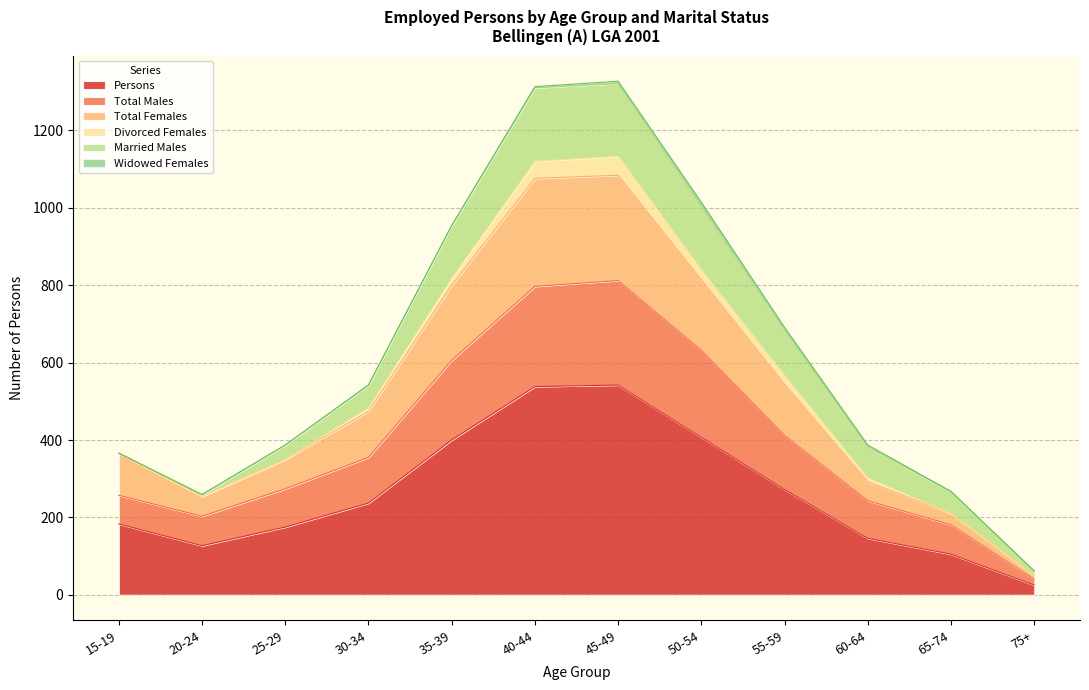

What is the label of the 8th point from the left?

50-54